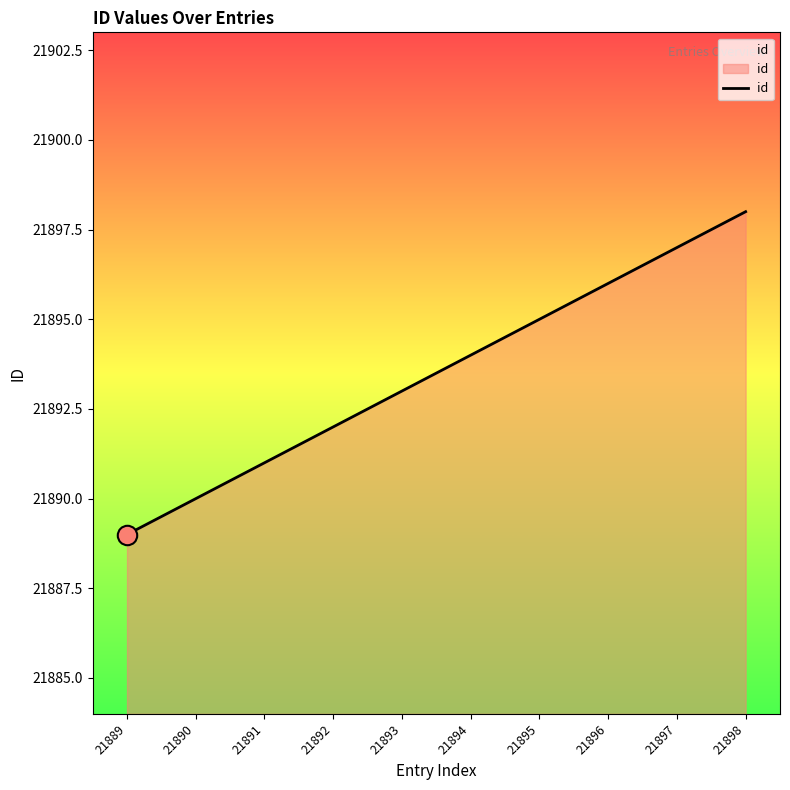

What is the approximate value at 21893?

21893